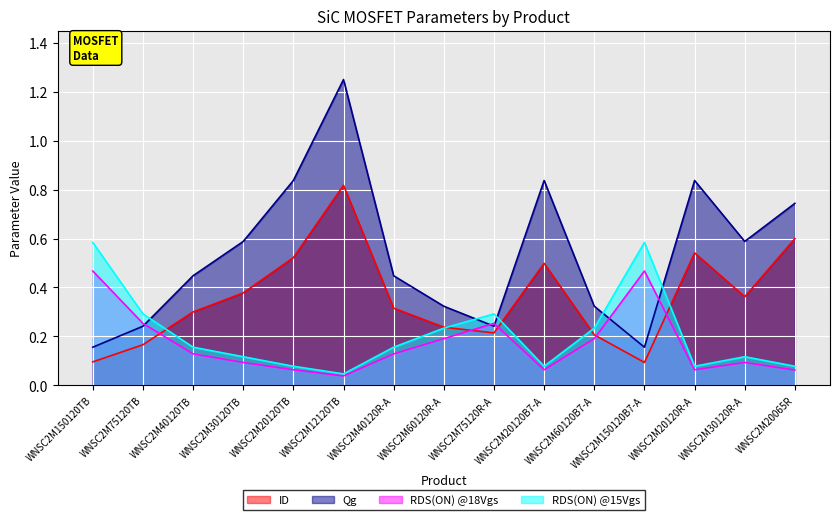

Reading left to right, transcribe all the data shown in this chart.

ID: WNSC2M150120TB=0.1	WNSC2M75120TB=0.2	WNSC2M40120TB=0.3	WNSC2M30120TB=0.4	WNSC2M20120TB=0.5	WNSC2M12120TB=0.8	WNSC2M40120R-A=0.3	WNSC2M60120R-A=0.2	WNSC2M75120R-A=0.2	WNSC2M20120B7-A=0.5	WNSC2M60120B7-A=0.2	WNSC2M150120B7-A=0.1	WNSC2M20120R-A=0.5	WNSC2M30120R-A=0.4	WNSC2M20065R=0.6
Qg: WNSC2M150120TB=0.2	WNSC2M75120TB=0.2	WNSC2M40120TB=0.4	WNSC2M30120TB=0.6	WNSC2M20120TB=0.8	WNSC2M12120TB=1.2	WNSC2M40120R-A=0.4	WNSC2M60120R-A=0.3	WNSC2M75120R-A=0.2	WNSC2M20120B7-A=0.8	WNSC2M60120B7-A=0.3	WNSC2M150120B7-A=0.2	WNSC2M20120R-A=0.8	WNSC2M30120R-A=0.6	WNSC2M20065R=0.7
RDS(ON) @18Vgs: WNSC2M150120TB=0.5	WNSC2M75120TB=0.3	WNSC2M40120TB=0.1	WNSC2M30120TB=0.1	WNSC2M20120TB=0.1	WNSC2M12120TB=0.0	WNSC2M40120R-A=0.1	WNSC2M60120R-A=0.2	WNSC2M75120R-A=0.3	WNSC2M20120B7-A=0.1	WNSC2M60120B7-A=0.2	WNSC2M150120B7-A=0.5	WNSC2M20120R-A=0.1	WNSC2M30120R-A=0.1	WNSC2M20065R=0.1
RDS(ON) @15Vgs: WNSC2M150120TB=0.6	WNSC2M75120TB=0.3	WNSC2M40120TB=0.2	WNSC2M30120TB=0.1	WNSC2M20120TB=0.1	WNSC2M12120TB=0.0	WNSC2M40120R-A=0.2	WNSC2M60120R-A=0.2	WNSC2M75120R-A=0.3	WNSC2M20120B7-A=0.1	WNSC2M60120B7-A=0.2	WNSC2M150120B7-A=0.6	WNSC2M20120R-A=0.1	WNSC2M30120R-A=0.1	WNSC2M20065R=0.1